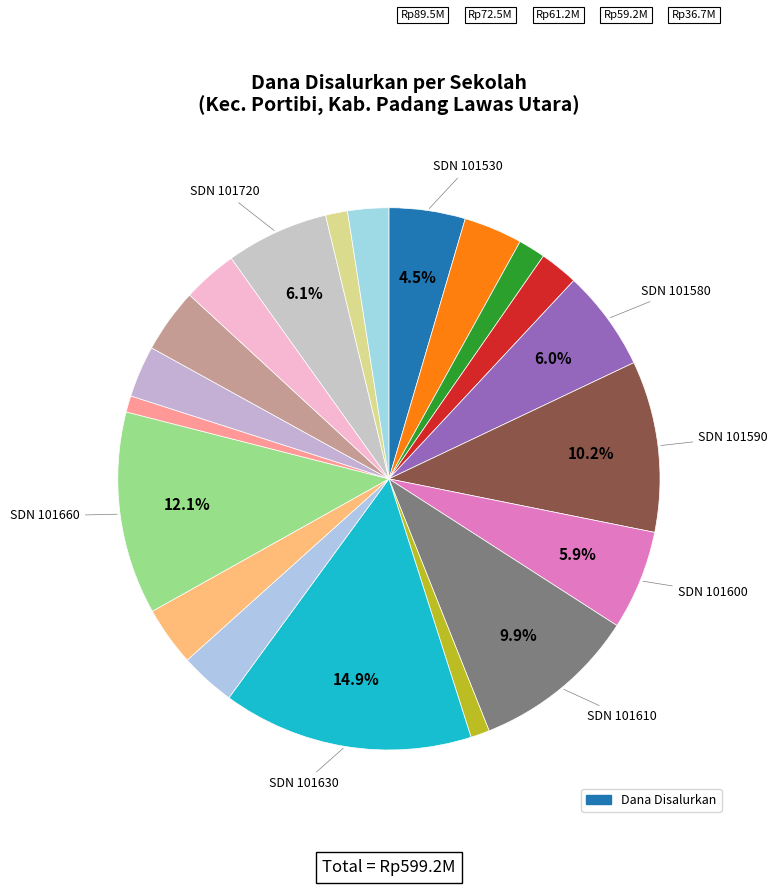

How many slices are in this pie chart?

20